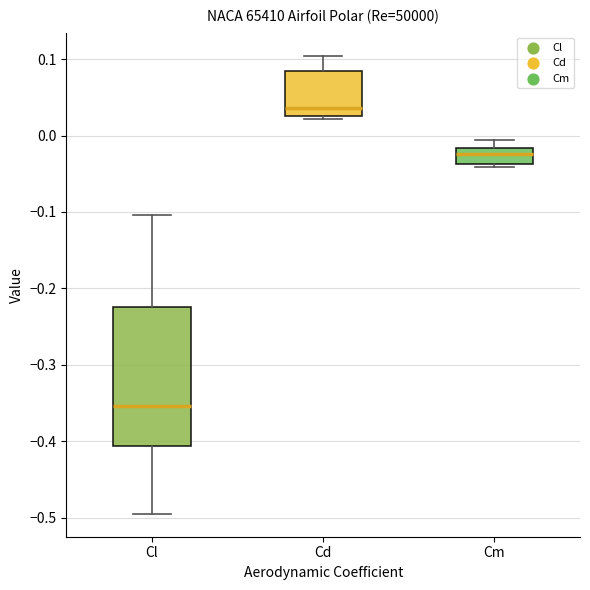

Reading left to right, read every box against the y-axis: the position of its median line, the range the box covers, and the ends of its whiskers. The values are not printed on the chart, so give them approximately, as read against the axis.

Cl: median -0.35, box -0.41 to -0.22, whiskers -0.49 to -0.10
Cd: median 0.04, box 0.03 to 0.08, whiskers 0.02 to 0.10
Cm: median -0.02 (inside the box), box -0.04 to -0.02, whiskers -0.04 (just below the box's lower edge) to -0.01